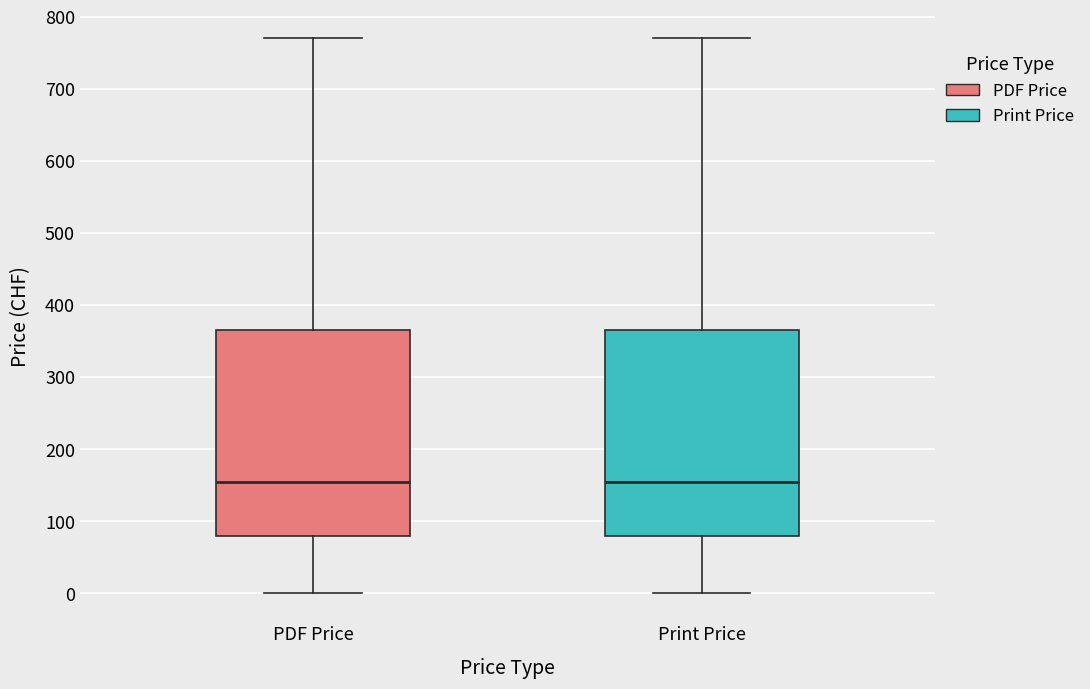

Reading left to right, read every box against the y-axis: the position of its median line, the range the box covers, and the ends of its whiskers. The values are not printed on the chart, so give them approximately, as read against the axis.

PDF Price: median 160, box 80 to 370, whiskers 0 to 770
Print Price: median 160, box 80 to 370, whiskers 0 to 770